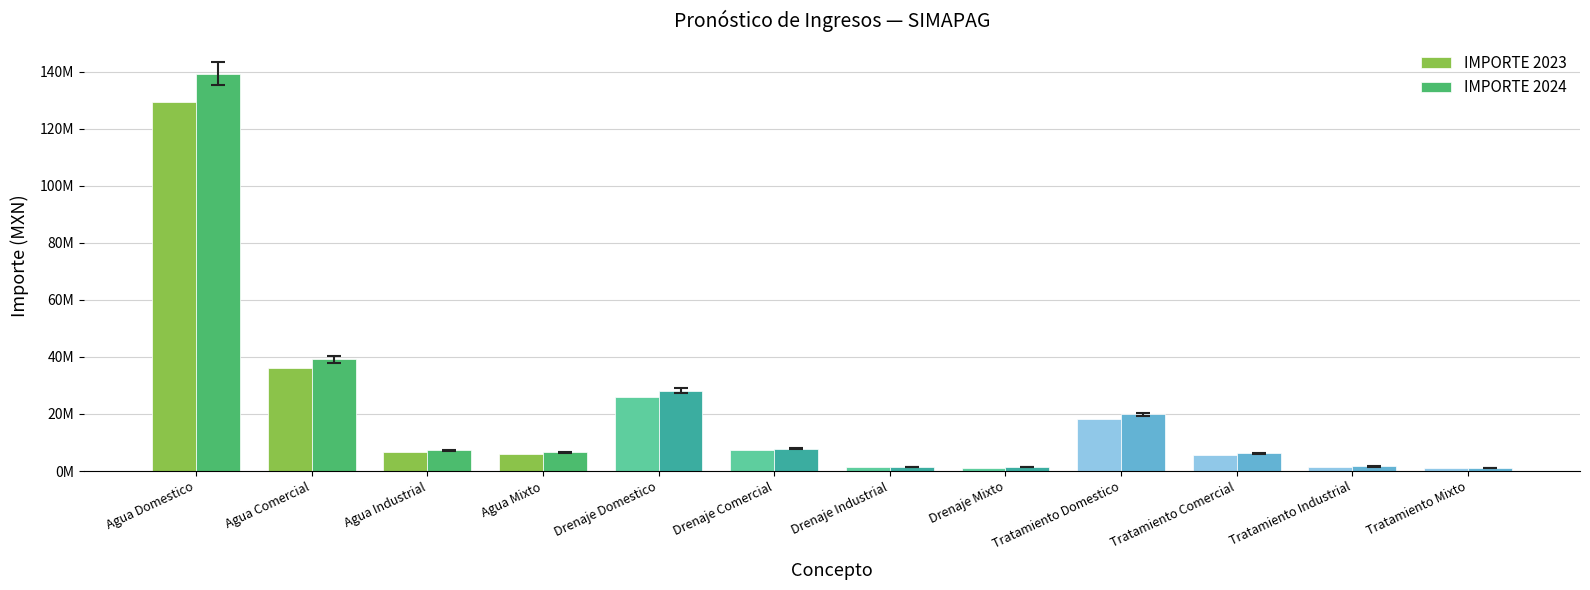

Are the bars horizontal?

No